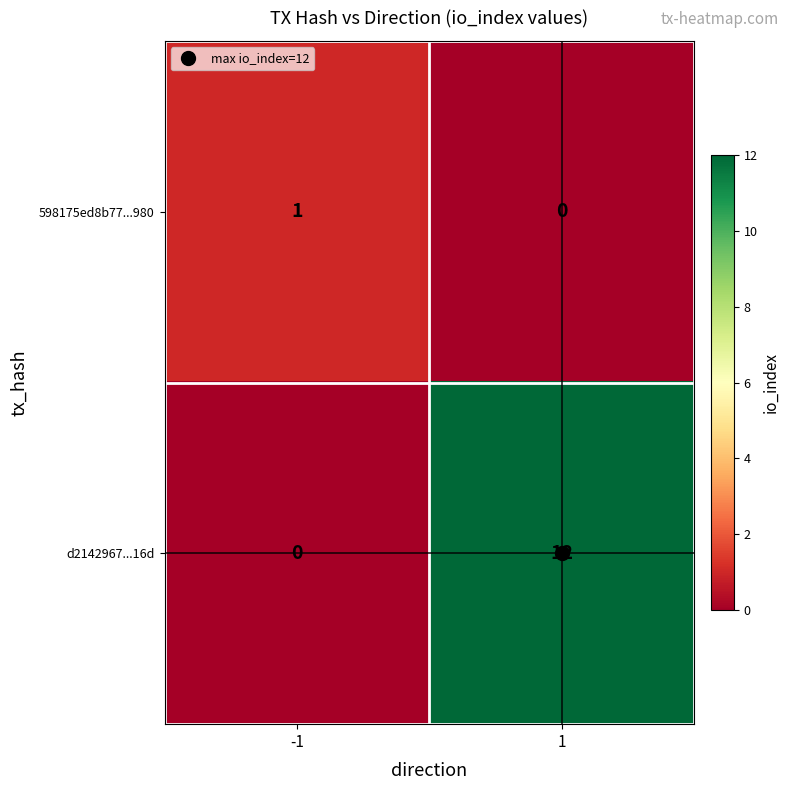

Which series has the largest total across all categories?

d2142967...16d